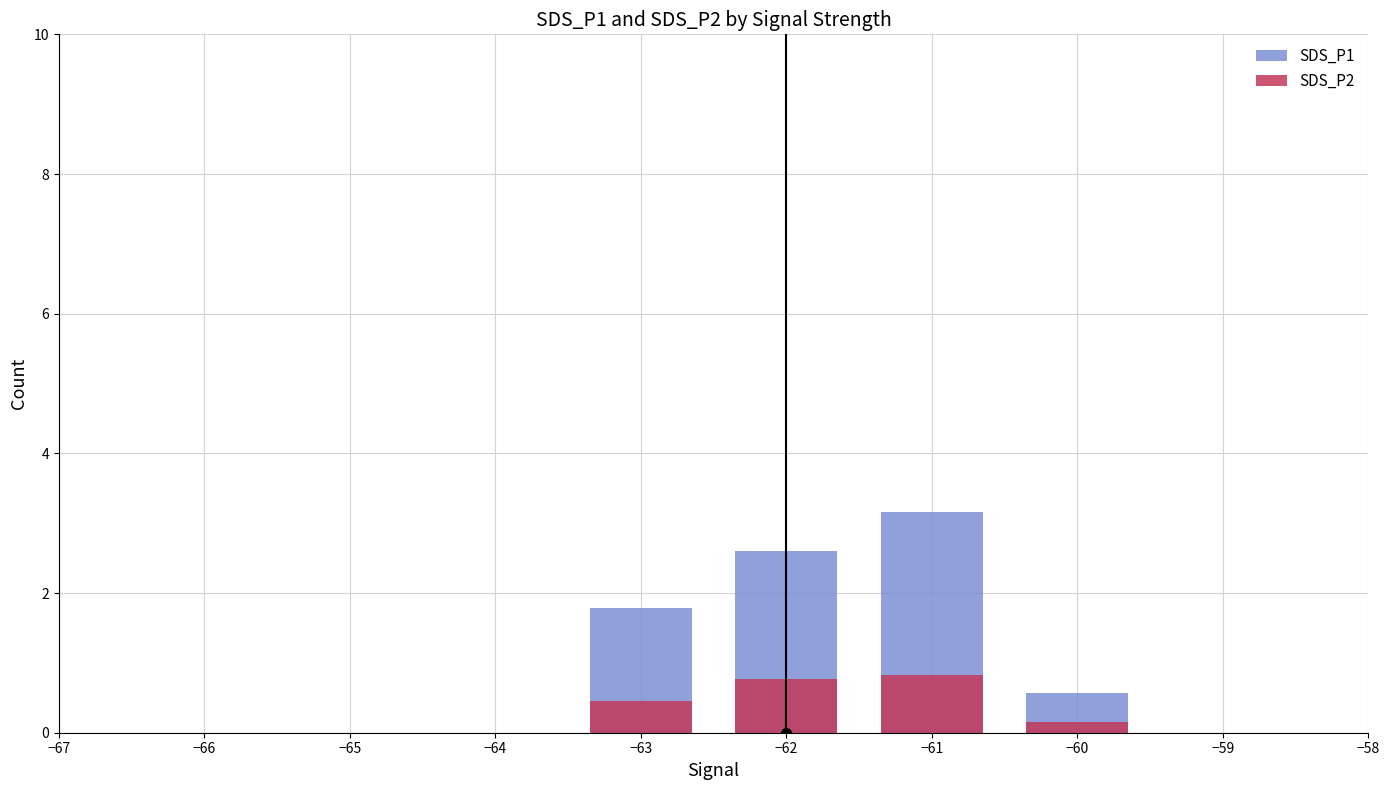

Rank the series by their average value, from highest to lowest.

SDS_P1, SDS_P2